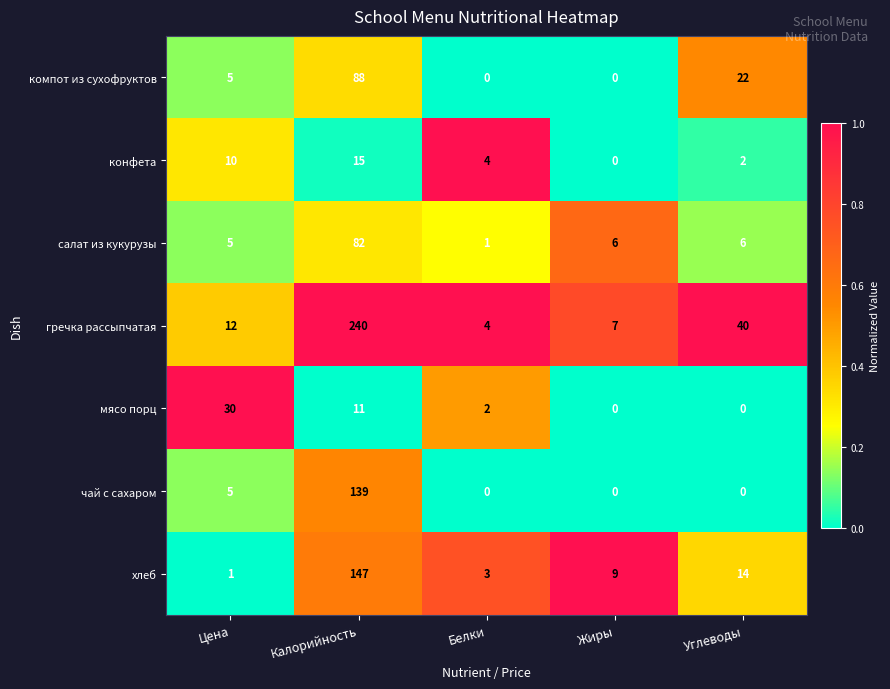

What is the sum of all конфета values?

31